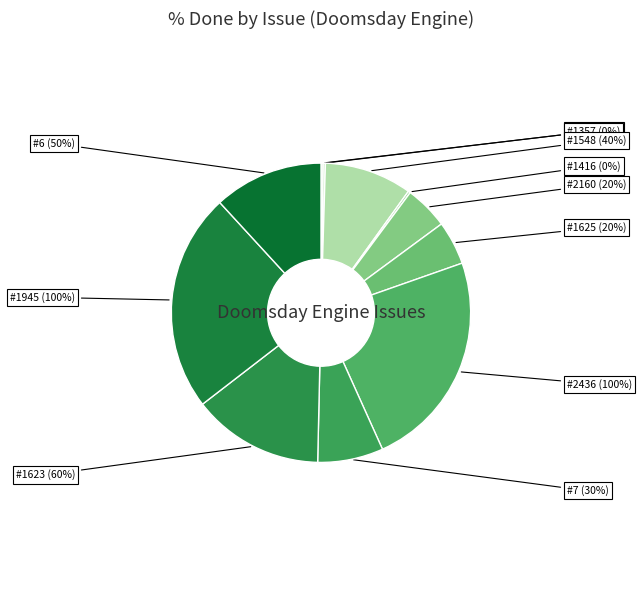

Is there a majority slice in this chart?

No